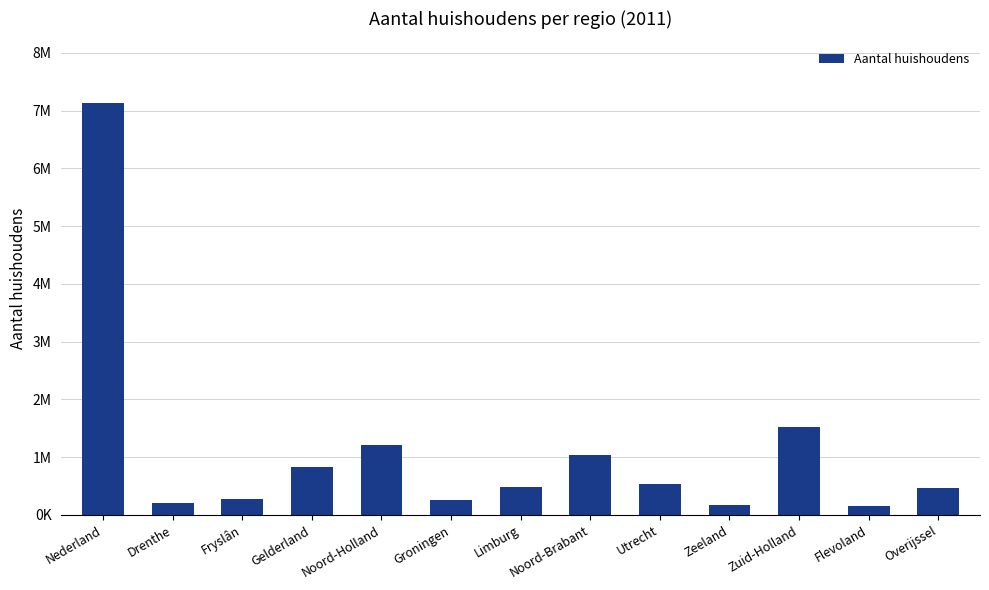

Rank the categories by value from lowest to highest.

Flevoland, Zeeland, Drenthe, Groningen, Fryslân, Overijssel, Limburg, Utrecht, Gelderland, Noord-Brabant, Noord-Holland, Zuid-Holland, Nederland